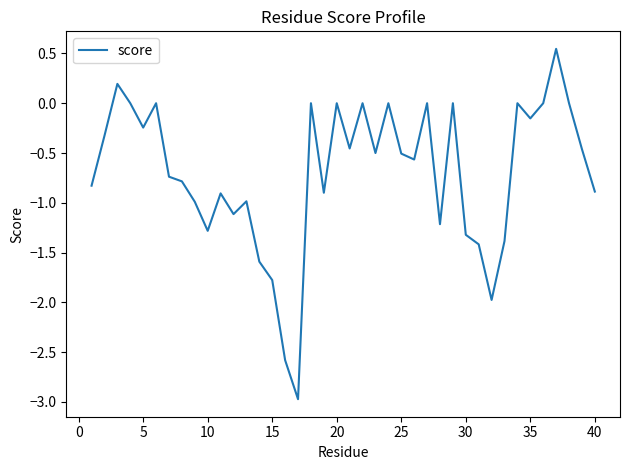

What is the difference between the maximum and minimum values?

3.5